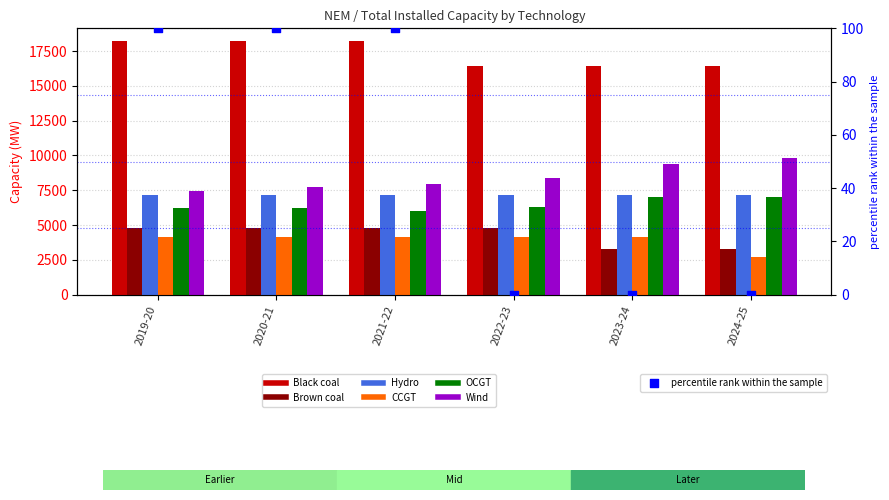

Which series reaches the maximum Y coordinate?

Black coal